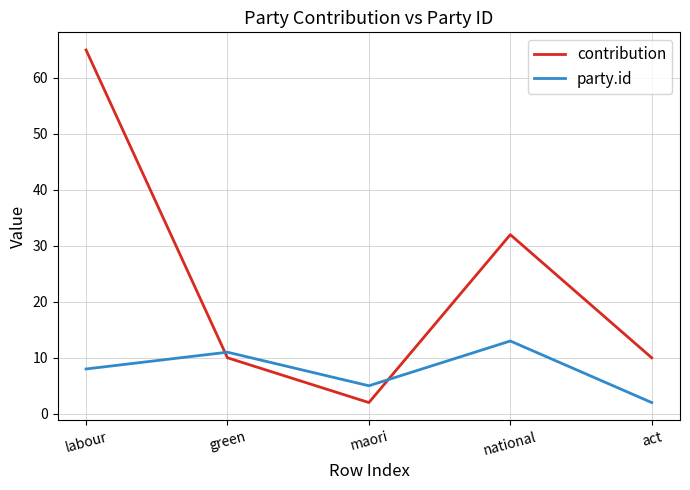

What is the maximum value shown in the chart?

65